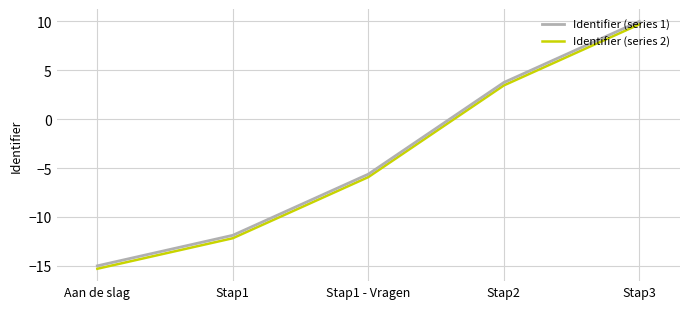

Reading left to right, extract all data points from this chart.

Identifier (series 1): Aan de slag=-15.0	Stap1=-11.9	Stap1 - Vragen=-5.6	Stap2=3.8	Stap3=10.0
Identifier (series 2): Aan de slag=-15.3	Stap1=-12.2	Stap1 - Vragen=-5.9	Stap2=3.5	Stap3=9.7